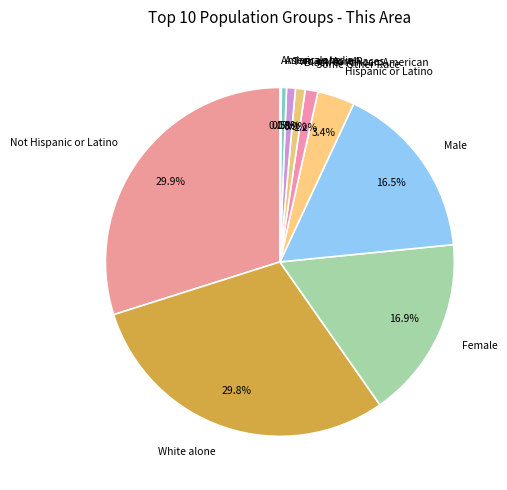

Is there any slice that represents more than half of the pie?

No